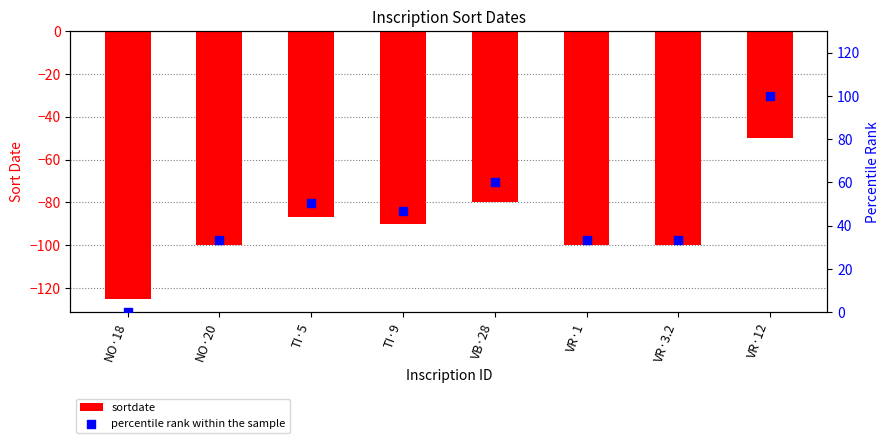

At how many categories does at least one series exceed -98?

8